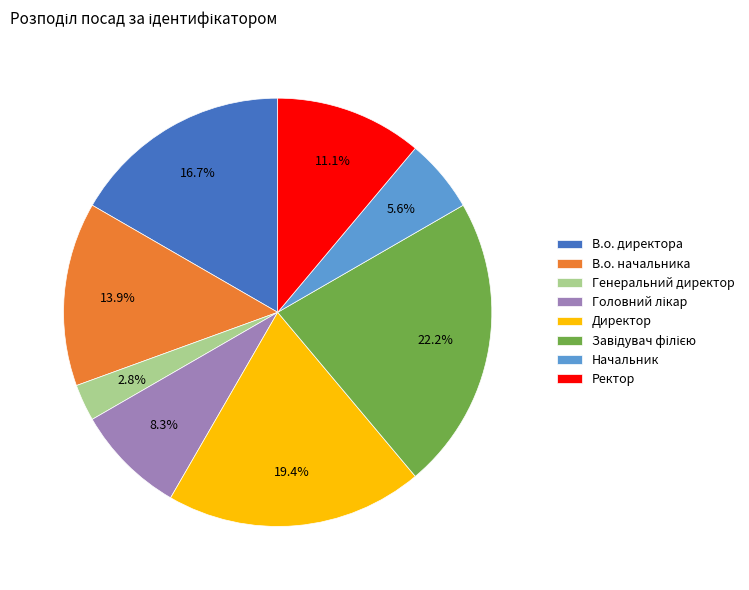

Is the sum of В.о. директора and Генеральний директор greater than half?

No